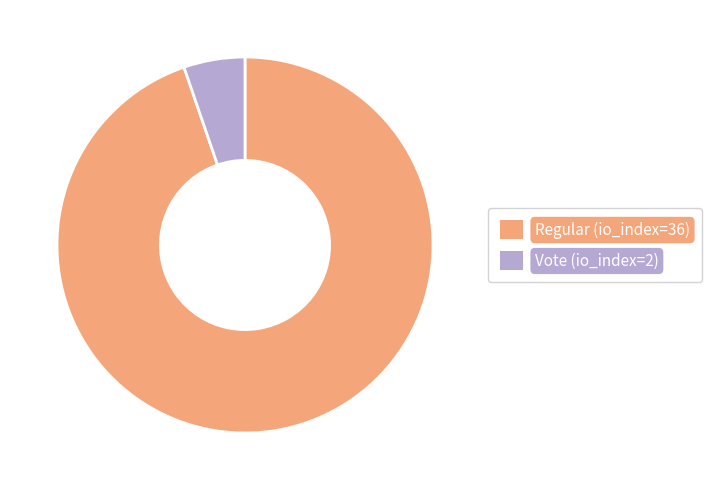

Which category accounts for the majority?

Regular (io_index=36)